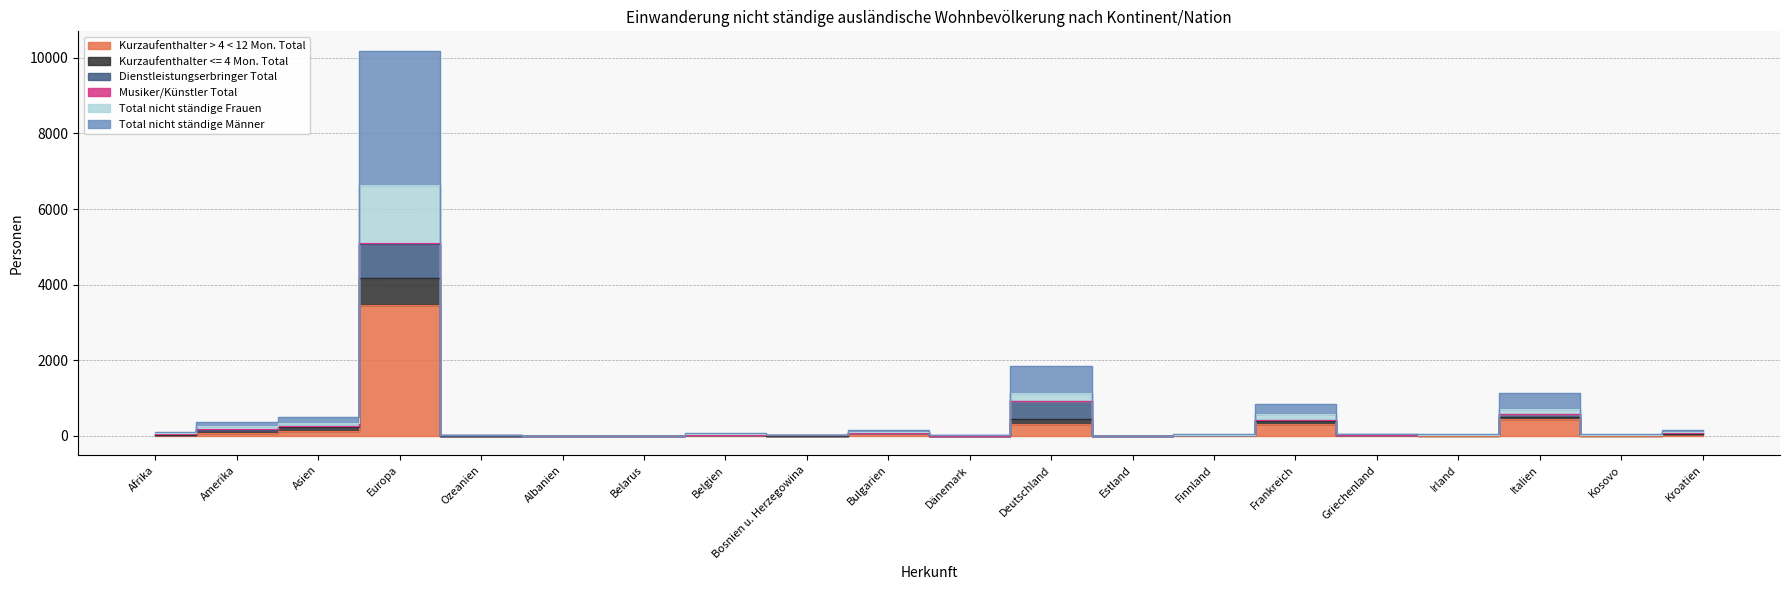

Where is the first local minimum for Kurzaufenthalter > 4 < 12 Mon. Total?

Bosnien u. Herzegowina